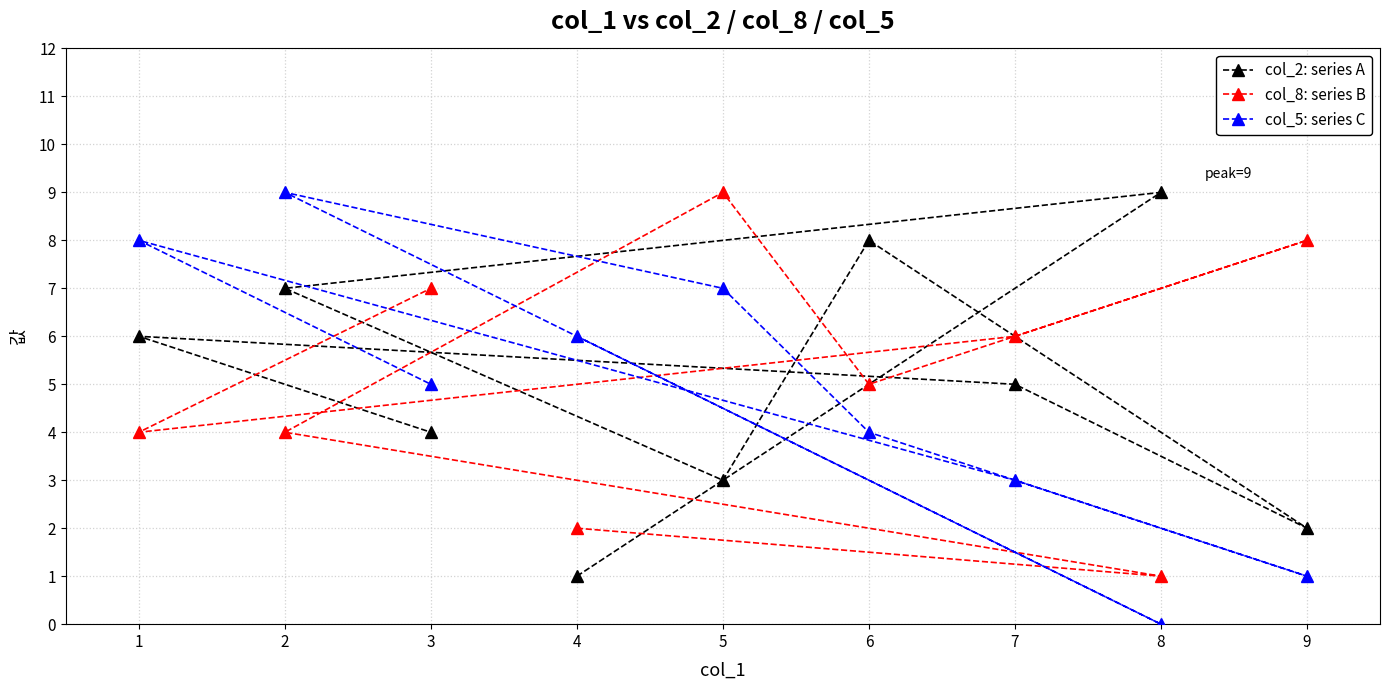

Reading left to right, transcribe all the data shown in this chart.

col_2: series A: 1=6	2=7	3=4	4=1	5=3	6=8	7=5	8=9	9=2
col_8: series B: 1=4	2=4	3=7	4=2	5=9	6=5	7=6	8=1	9=8
col_5: series C: 1=8	2=9	3=5	4=6	5=7	6=4	7=3	8=0	9=1